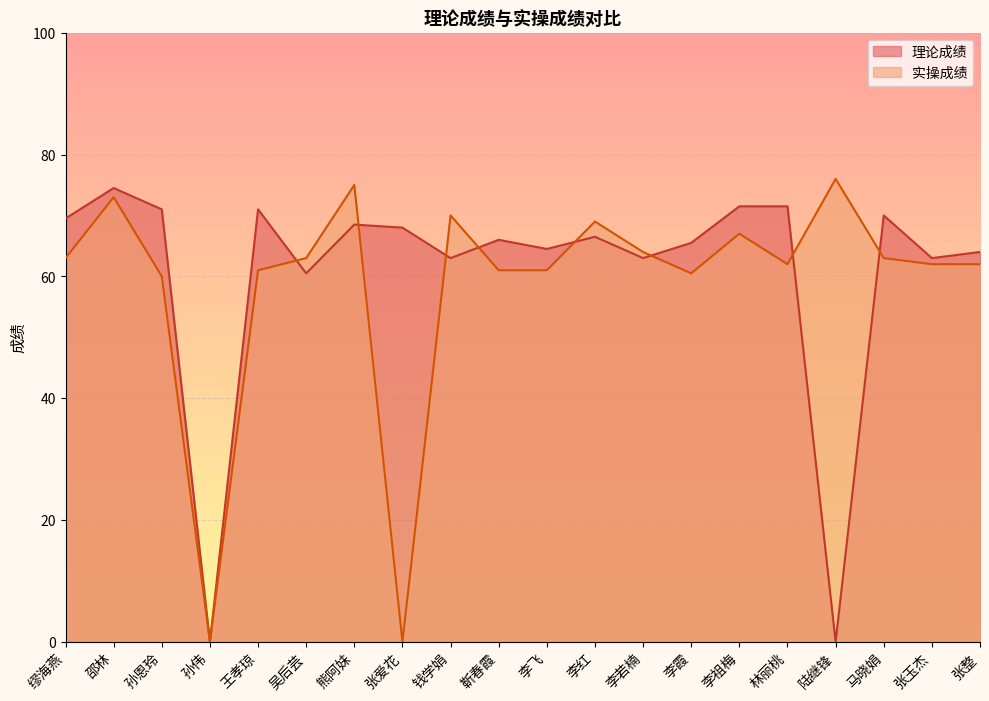

What position from the right is 马晓娟?

3